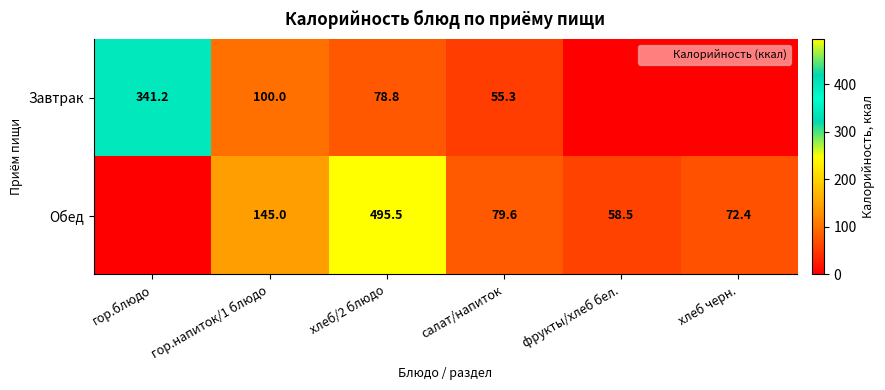

How many positive values does the Завтрак series have?

4